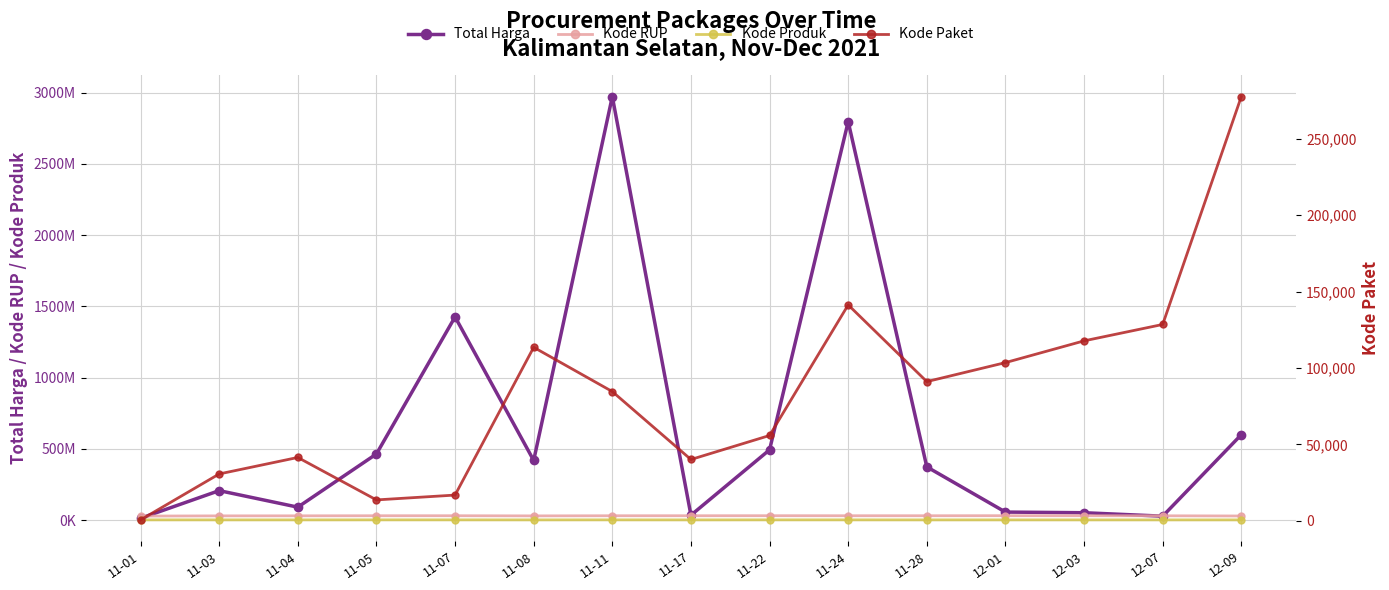

Rank the series at 11-22 from lowest to highest value.

Kode Paket, Kode Produk, Kode RUP, Total Harga